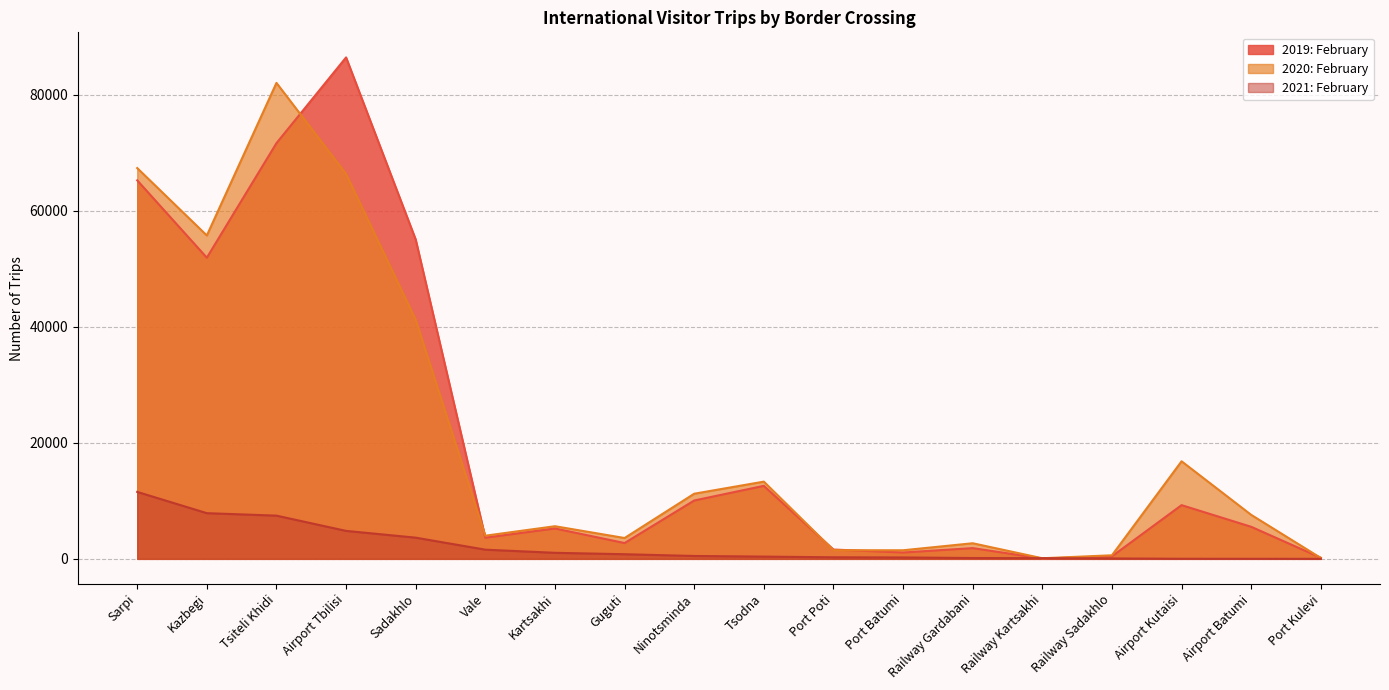

What is the sum of the 2021: February values at Tsiteli Khidi and Port Batumi?

7692